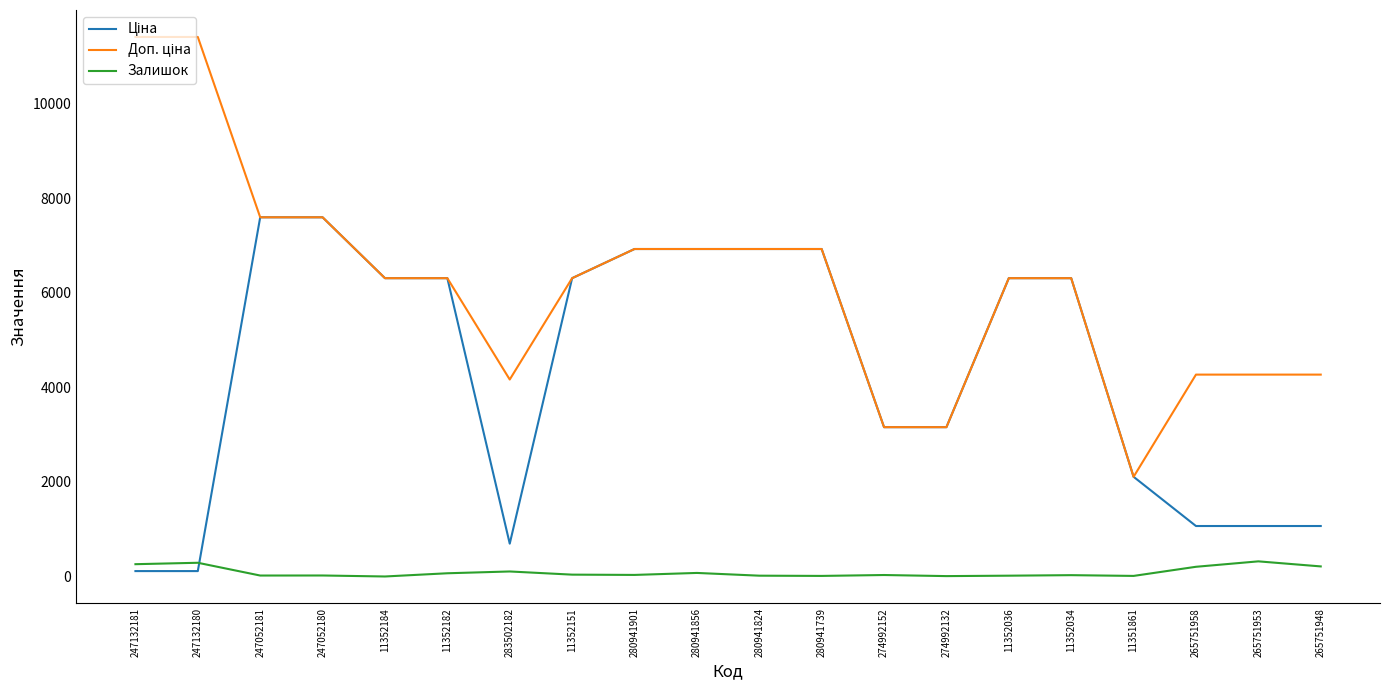

What is the maximum value for Залишок?

320.0